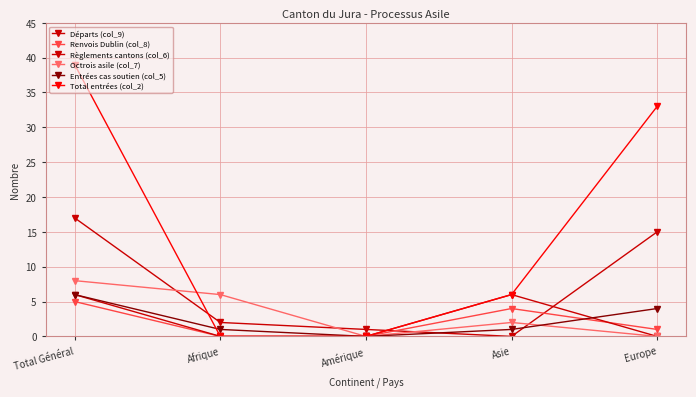

True or false: Règlements cantons (col_6) and Entrées cas soutien (col_5) intersect in this chart.

True